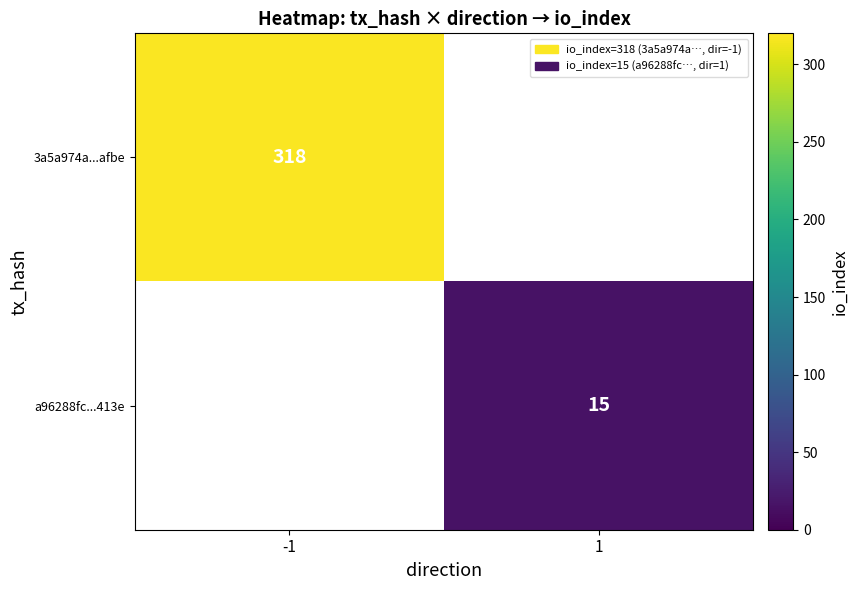

Is the value of a96288fc...413e at 1 greater than the value of 3a5a974a...afbe at -1?

No